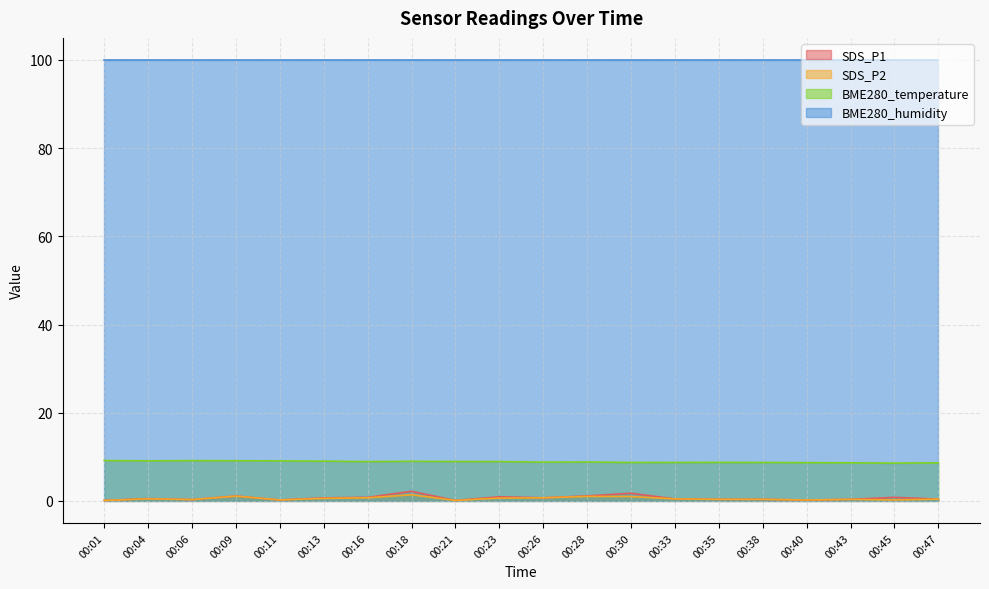

How many interior local peaks does the SDS_P2 series have?

5